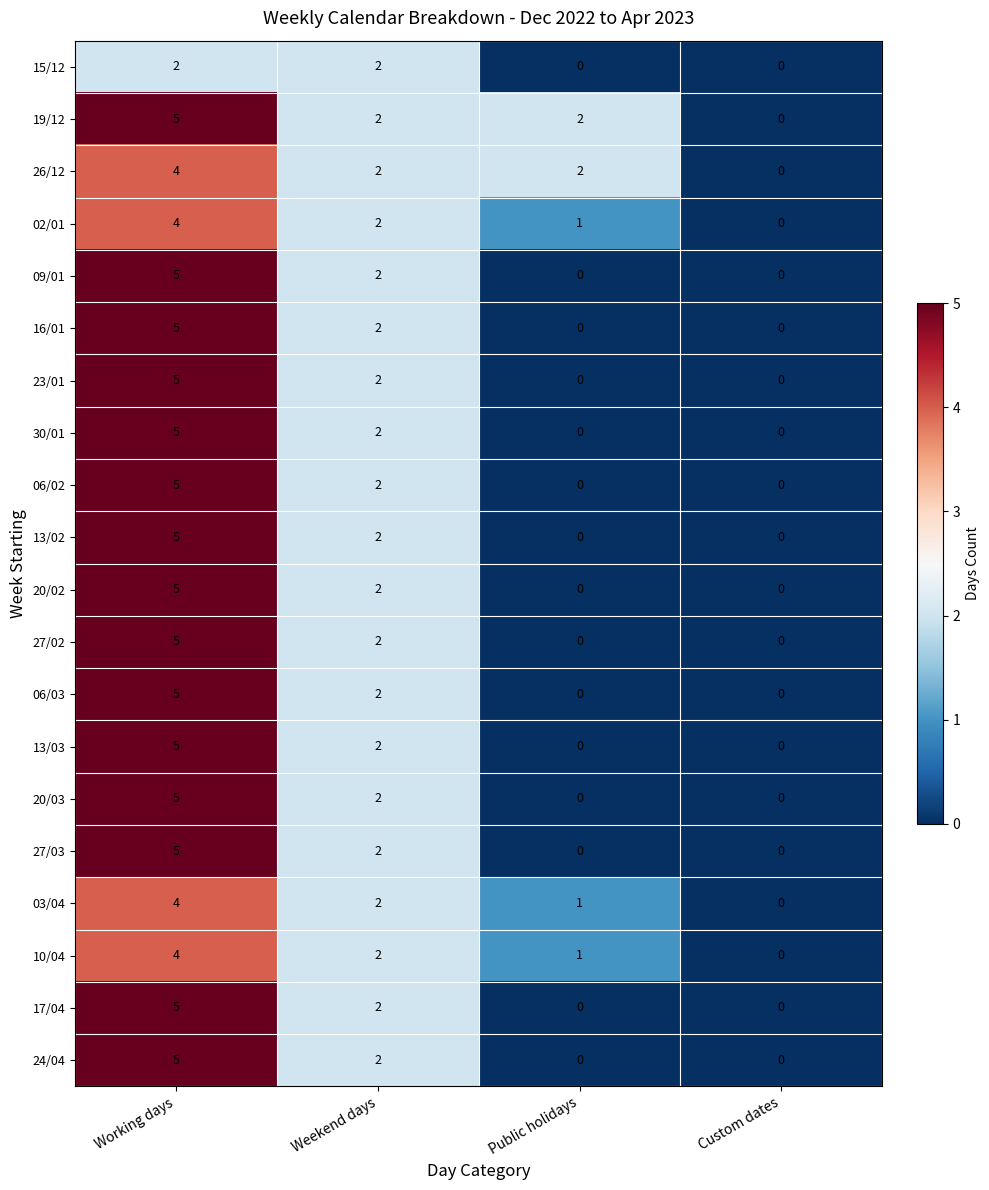

Which series has the largest total across all categories?

19/12